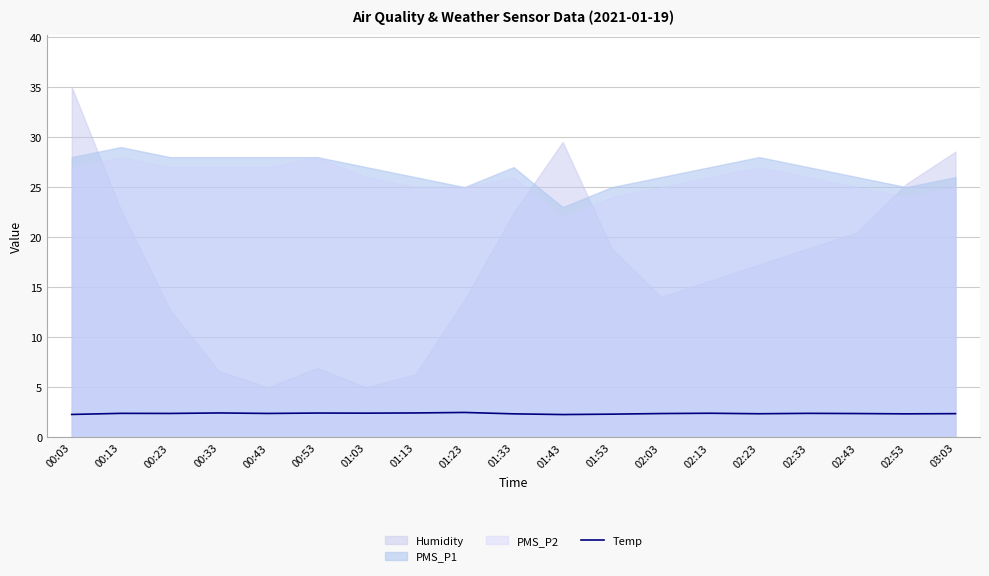

Does the chart display data point markers on the line(s)?

No